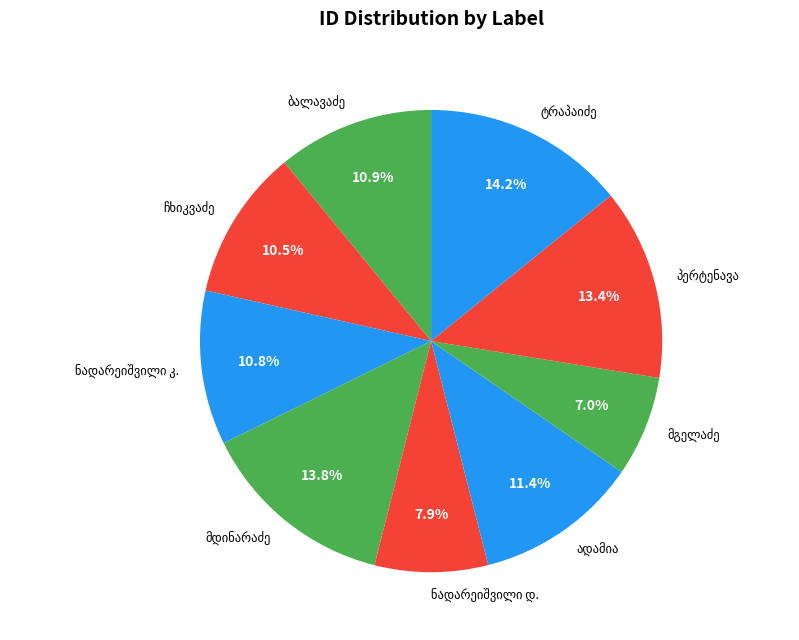

Is there a majority slice in this chart?

No